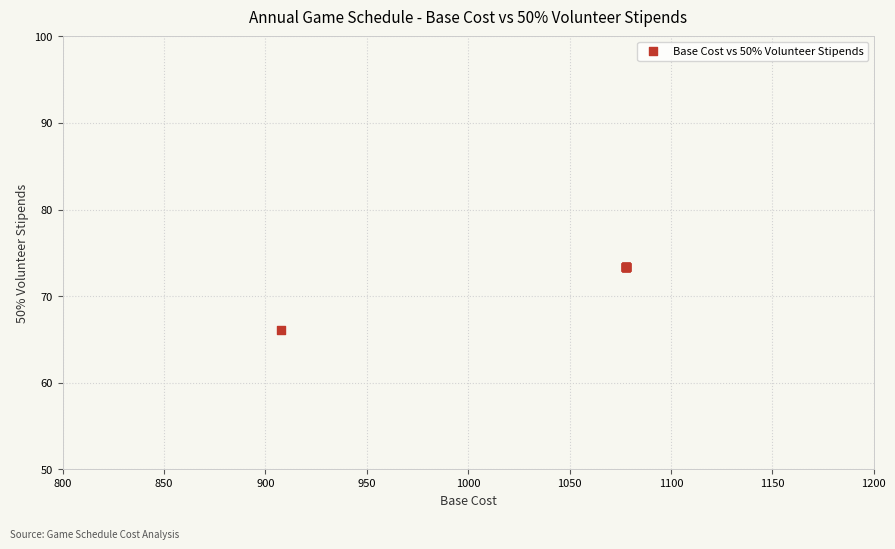

What Y value in the scatter plot is closest to 69?

66.1